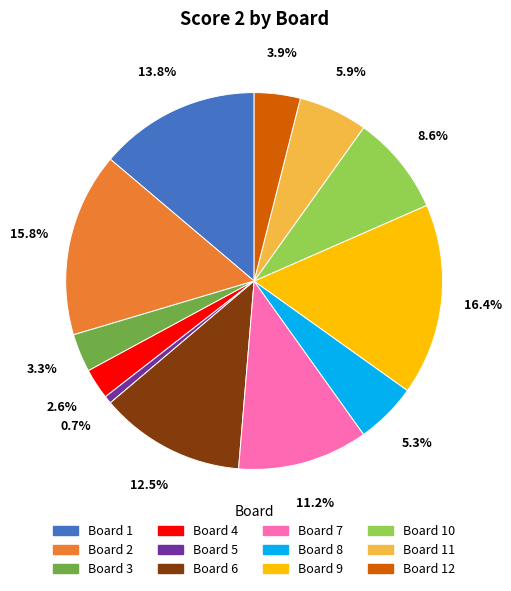

Is there any slice that represents more than half of the pie?

No